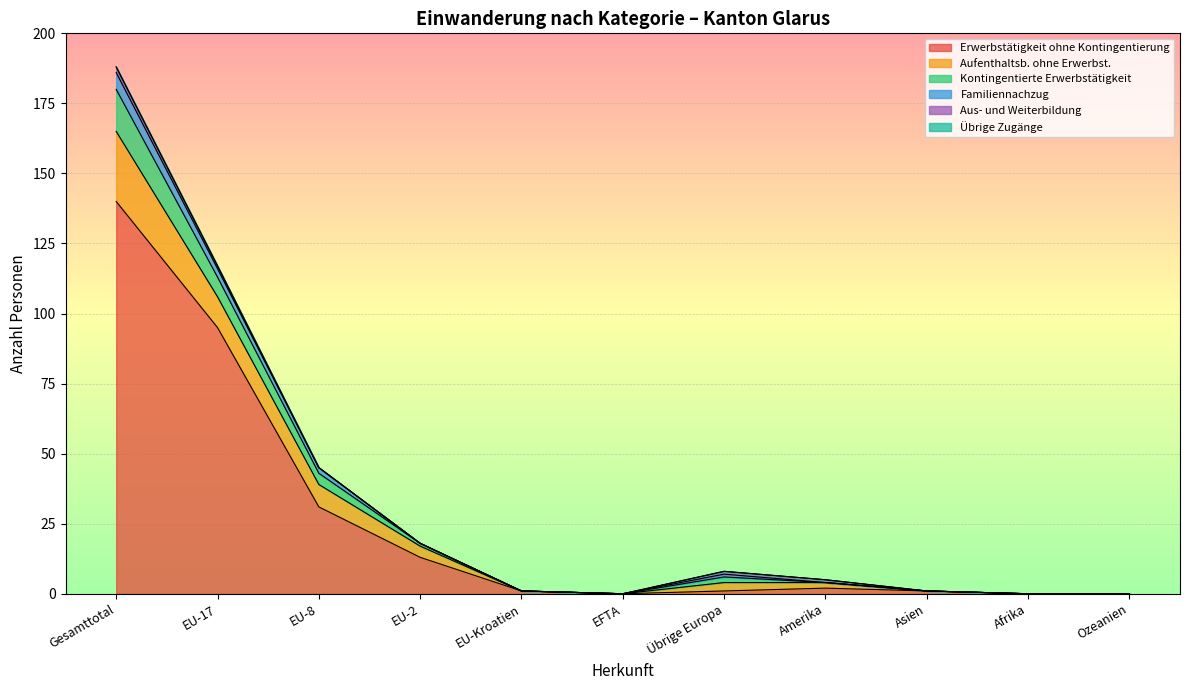

What is the difference between the Erwerbstätigkeit ohne Kontingentierung values at EFTA and Asien?

1